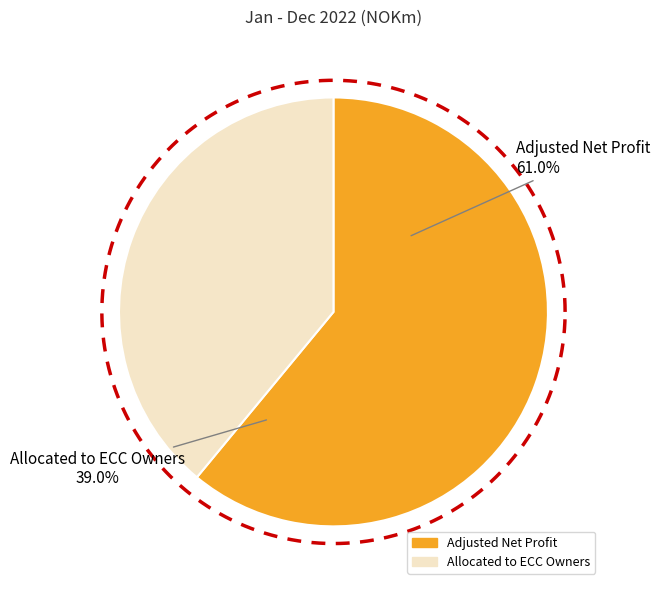

Which slice is the smallest?

Allocated to ECC Owners